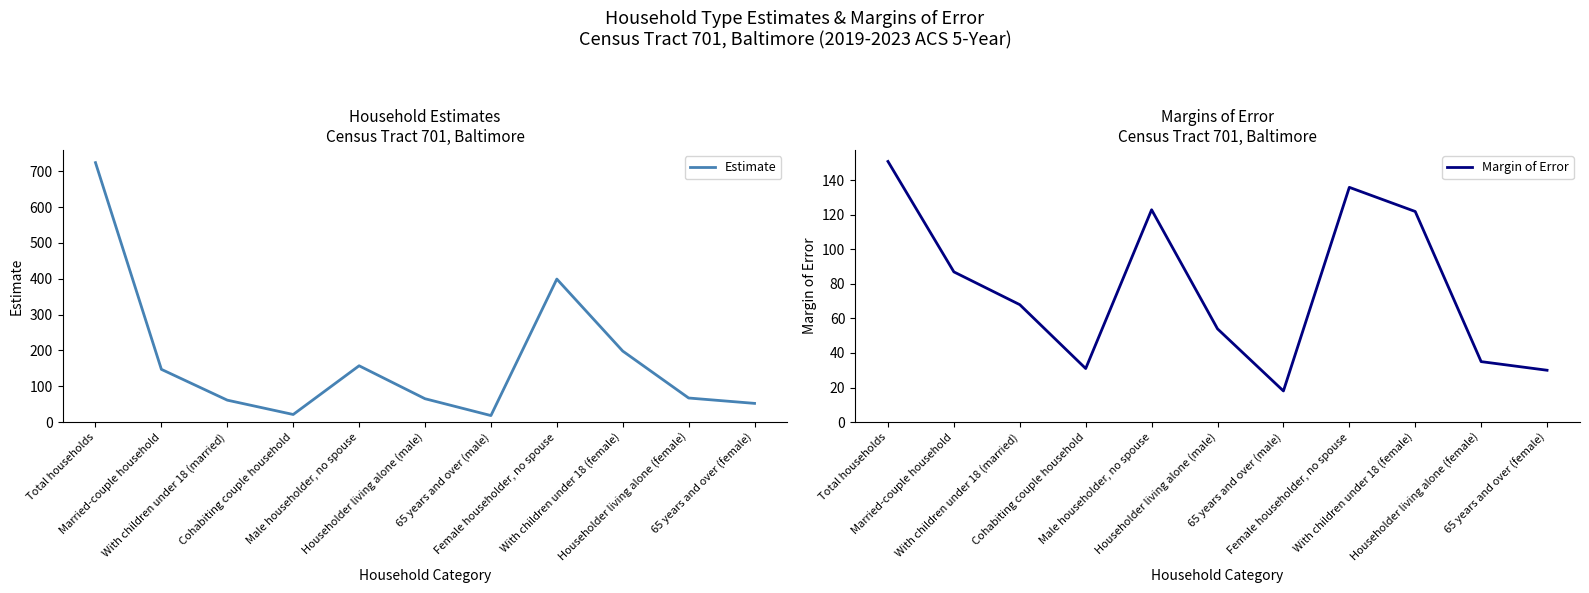

Reading left to right, transcribe all the data shown in this chart.

Estimate: Total households=724	Married-couple household=147	With children under 18 (married)=61	Cohabiting couple household=21	Male householder, no spouse=157	Householder living alone (male)=65	65 years and over (male)=18	Female householder, no spouse=399	With children under 18 (female)=198	Householder living alone (female)=67	65 years and over (female)=52
Margin of Error: Total households=151	Married-couple household=87	With children under 18 (married)=68	Cohabiting couple household=31	Male householder, no spouse=123	Householder living alone (male)=54	65 years and over (male)=18	Female householder, no spouse=136	With children under 18 (female)=122	Householder living alone (female)=35	65 years and over (female)=30